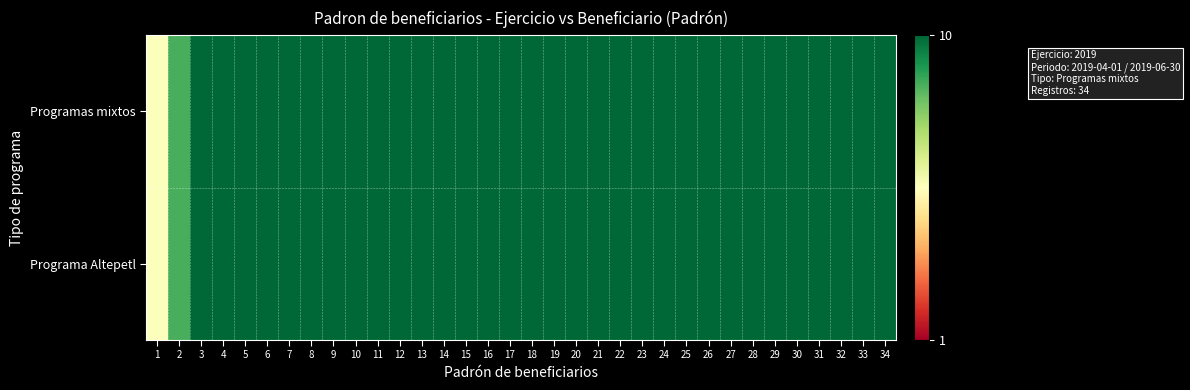

Rank the series at 4 from lowest to highest value.

Programas mixtos, Programa Altepetl